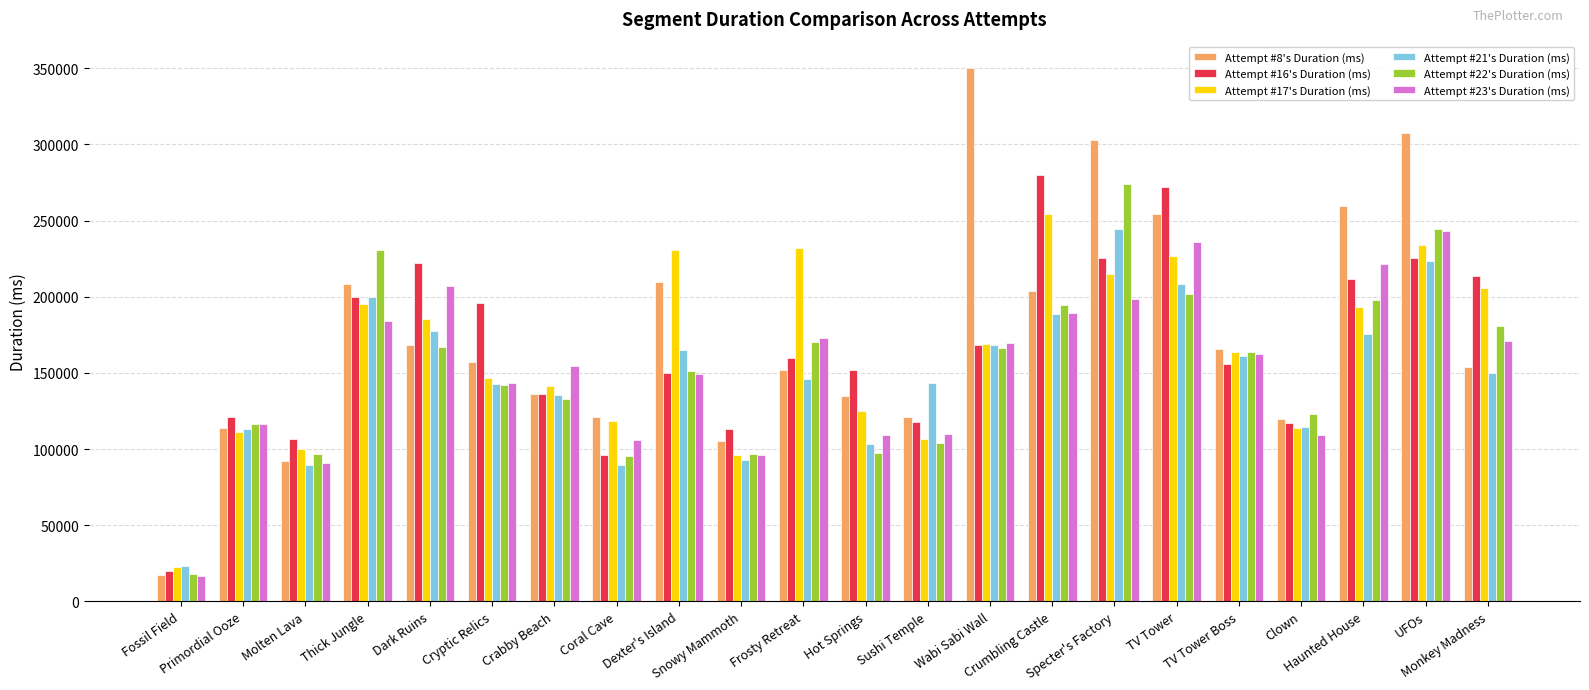

At which label does Attempt #21's Duration (ms) reach its minimum?

Fossil Field